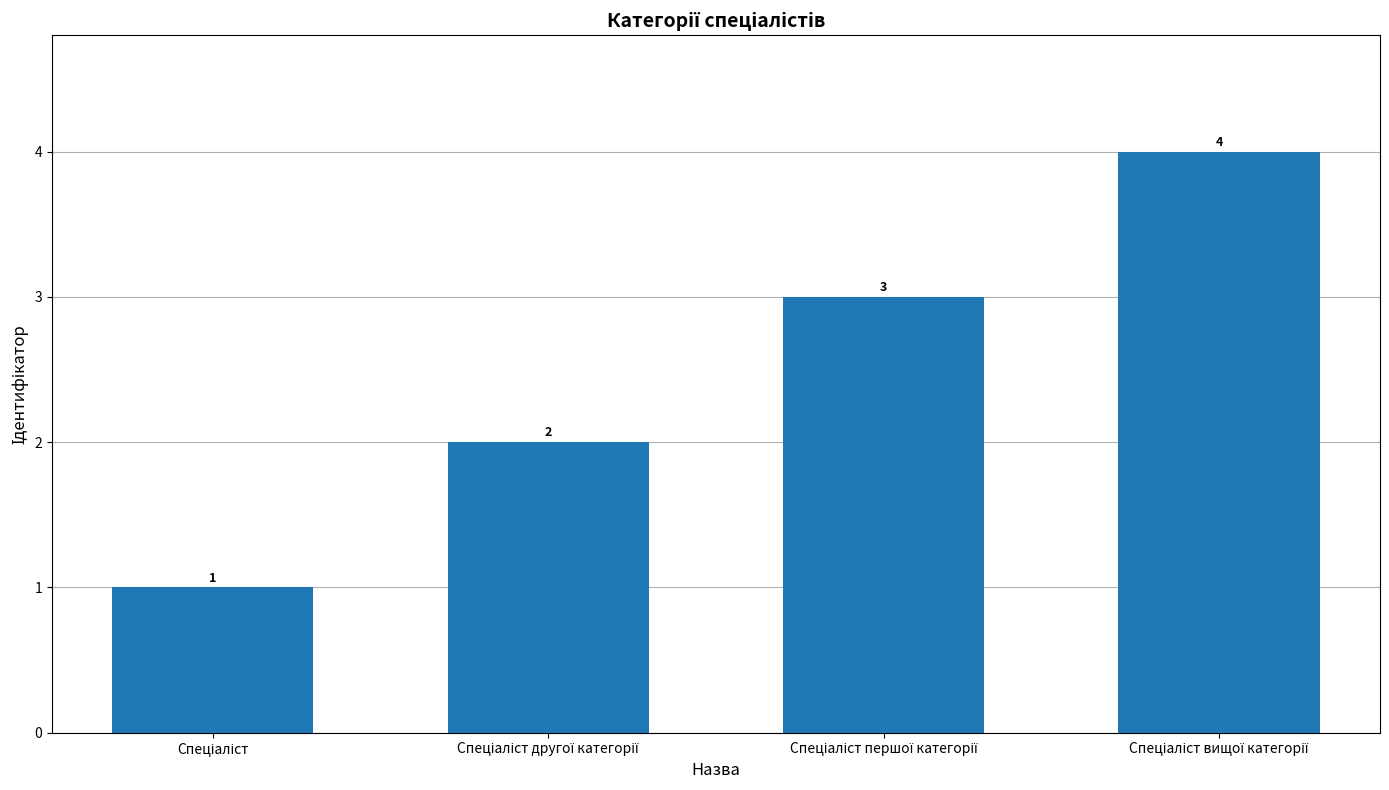

Count the values in the range 2 to 4.

3